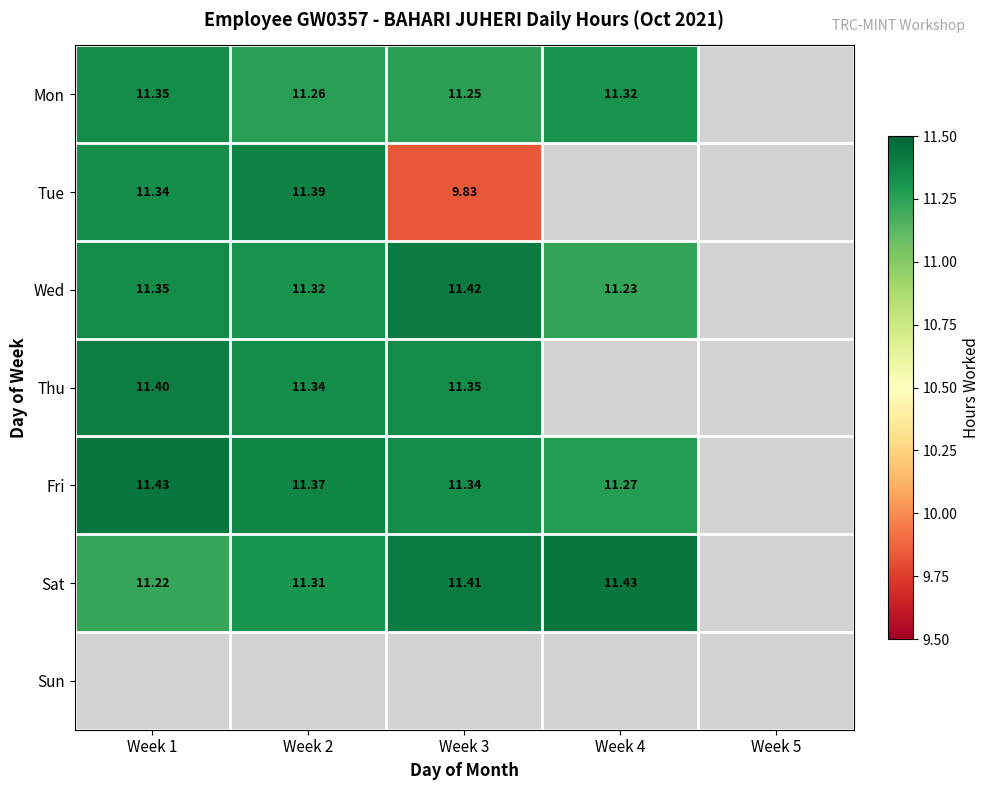

True or false: Wed has a value of 5.9 at Week 4.

False